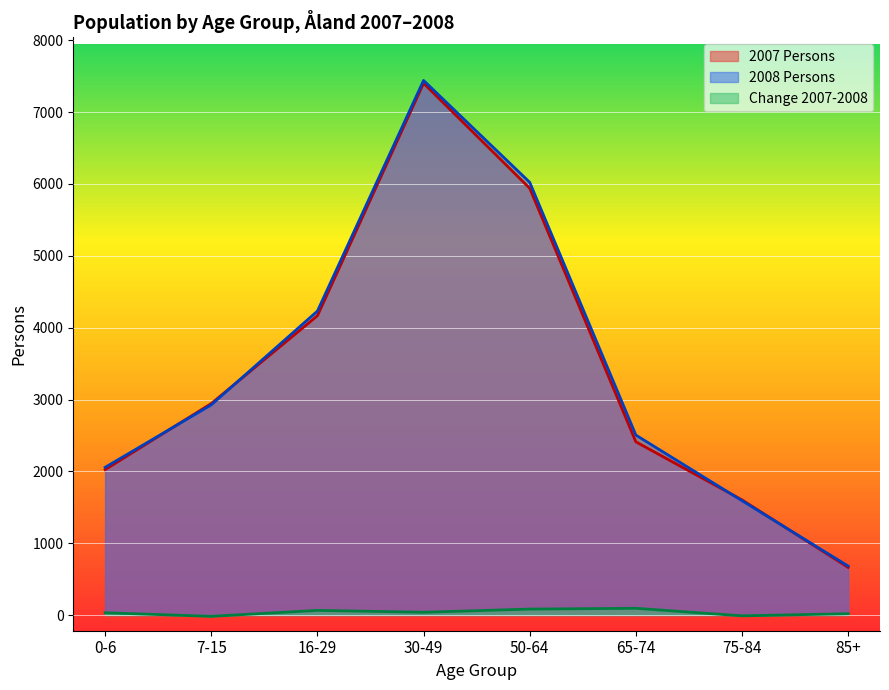

Reading left to right, extract all data points from this chart.

2007 Persons: 2024	2944	4166	7402	5940	2411	1603	663
2008 Persons: 2056	2926	4231	7441	6023	2505	1592	682
Change 2007-2008: 32	-18	65	39	83	94	-11	19